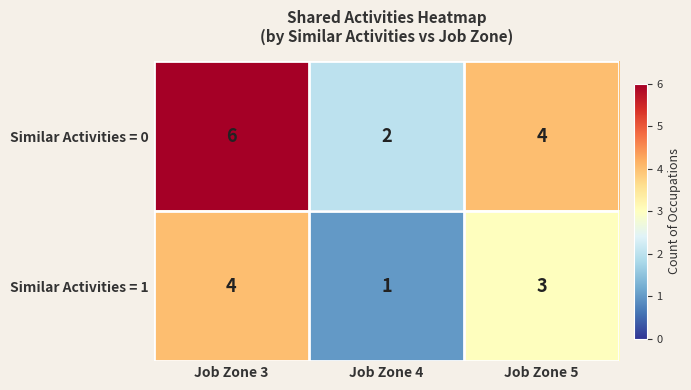

Is it true that Similar Activities = 0 equals 2 at Job Zone 5?

False